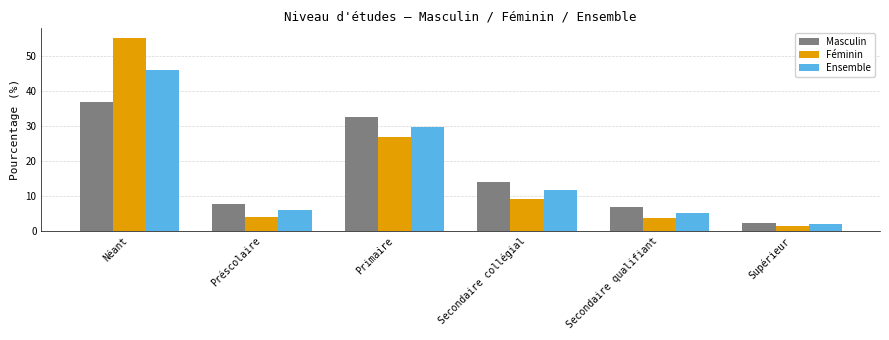

What are all the series names shown in the legend?

Masculin, Féminin, Ensemble